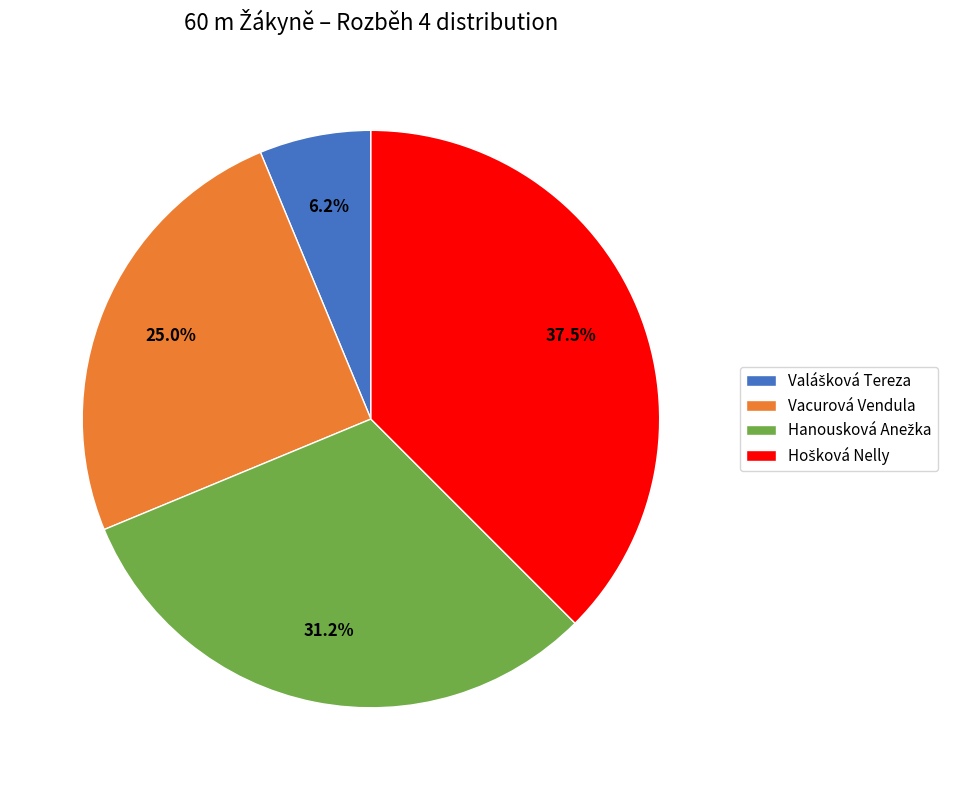

Is there a majority slice in this chart?

No